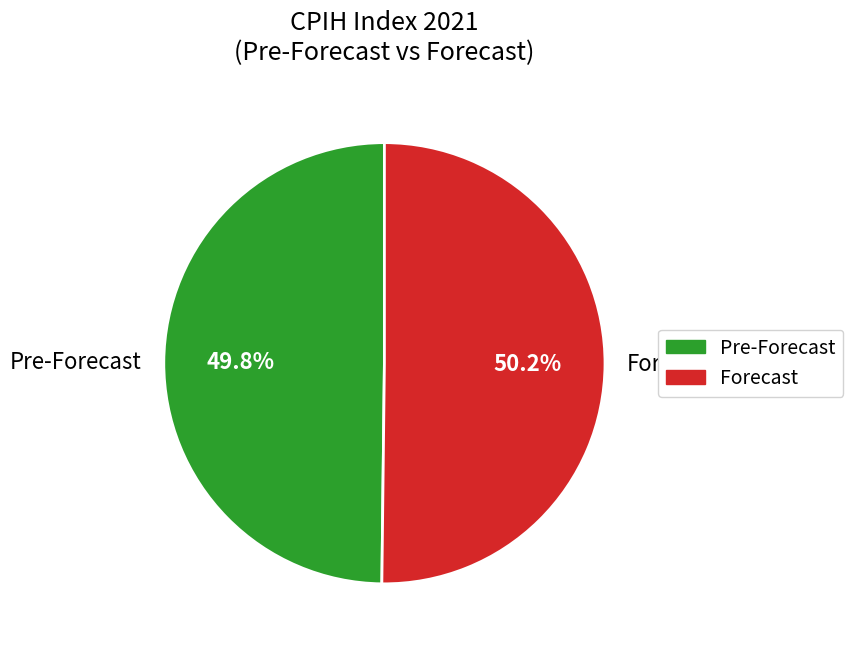

Do Forecast and Pre-Forecast together represent more than half of the pie?

Yes